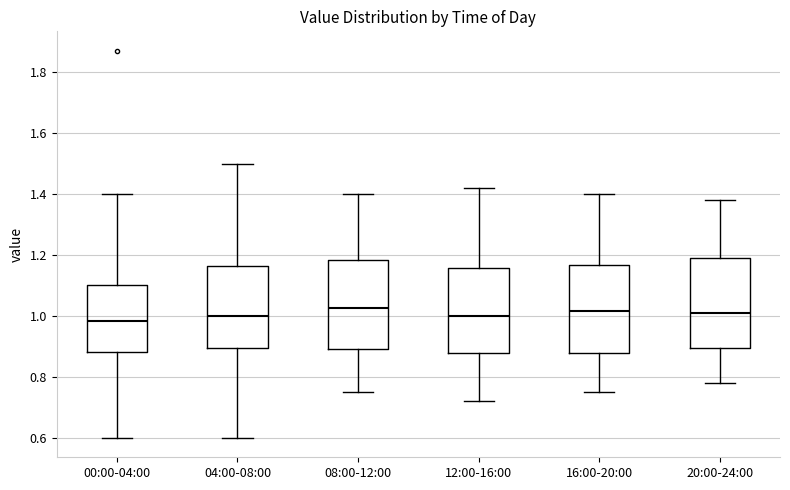

Reading left to right, transcribe this box plot: for each box, give where its median line is, the range the box spans, and where its two whiskers end, as read against the y-axis. The values are not printed on the chart, so give them approximately, as read against the axis.

00:00-04:00: median 0.98, box 0.88 to 1.10, whiskers 0.60 to 1.40
04:00-08:00: median 1.00, box 0.90 to 1.16, whiskers 0.60 to 1.50
08:00-12:00: median 1.02, box 0.90 to 1.18, whiskers 0.76 to 1.40
12:00-16:00: median 1.00, box 0.88 to 1.16, whiskers 0.72 to 1.42
16:00-20:00: median 1.02, box 0.88 to 1.16, whiskers 0.76 to 1.40
20:00-24:00: median 1.02, box 0.90 to 1.20, whiskers 0.78 to 1.38